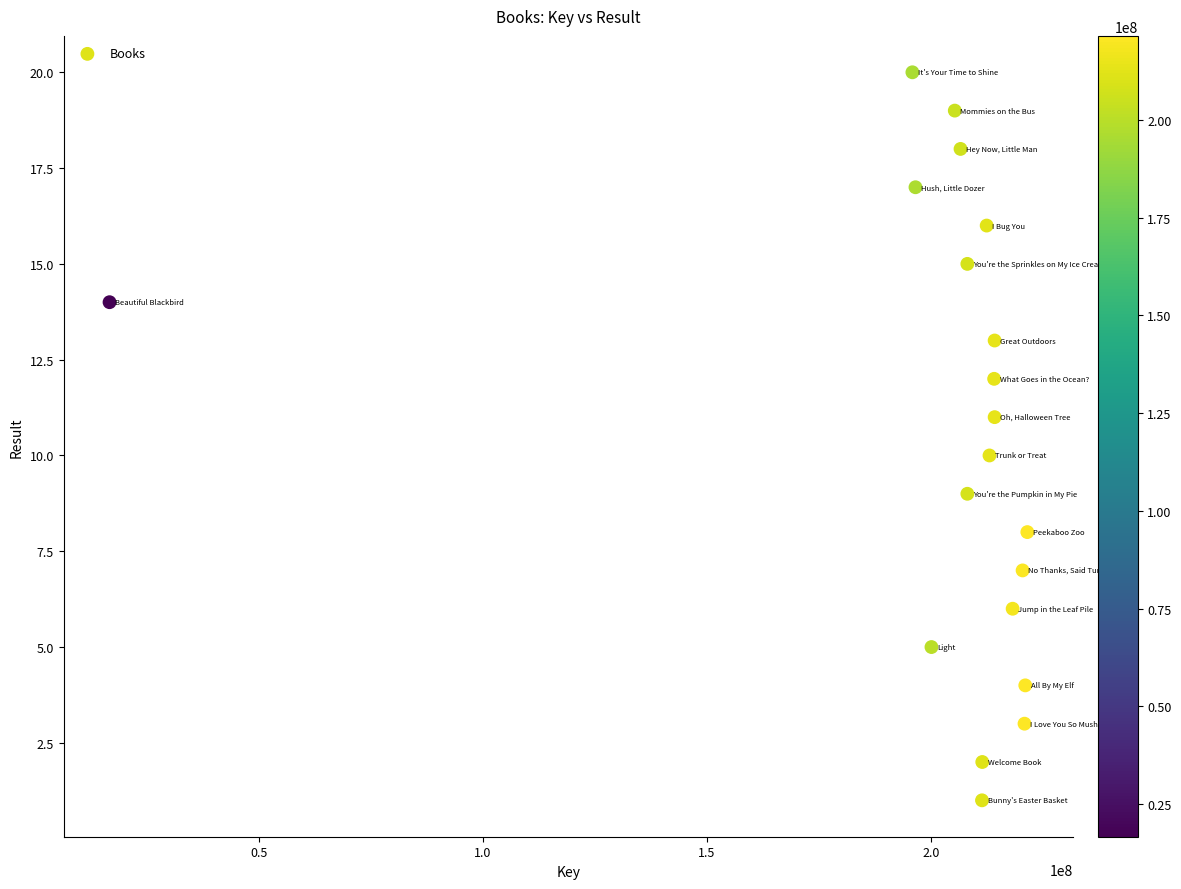

What is the range of Y values (max minus min)?

19